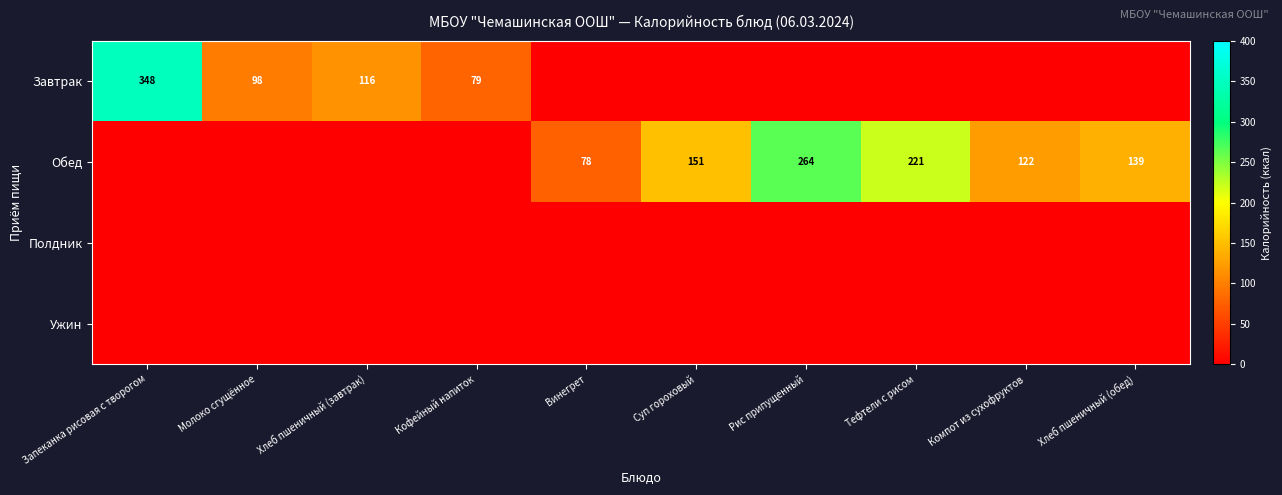

True or false: Обед has a value of 78 at Винегрет.

True